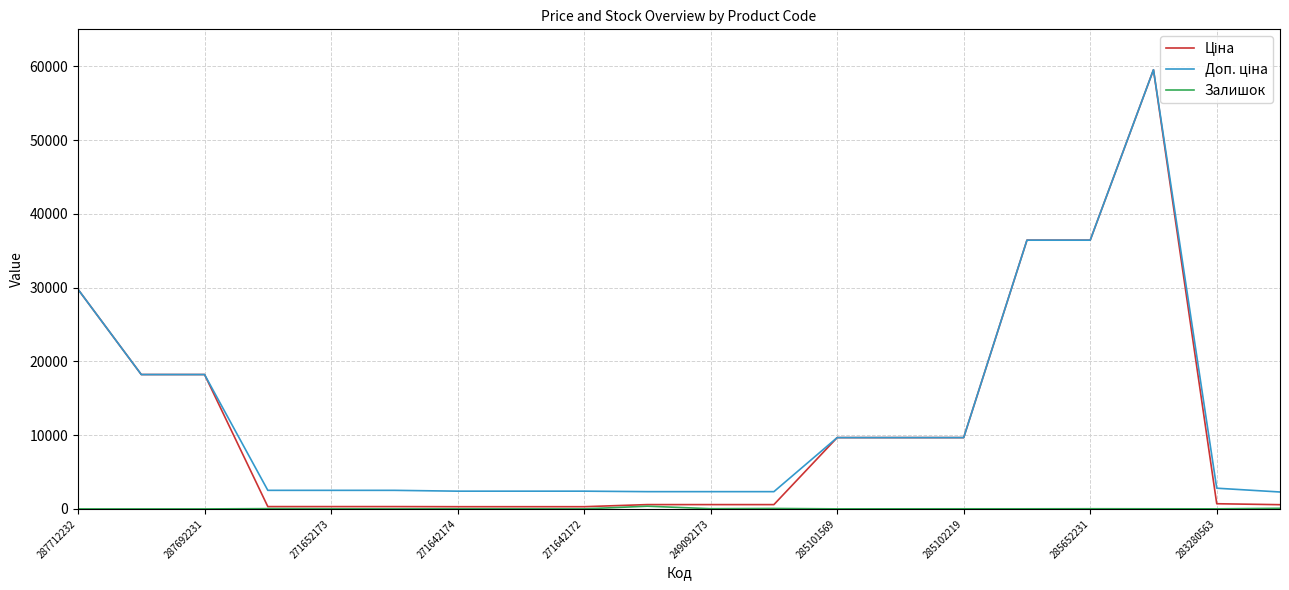

At how many categories does at least one series exceed 8557?

9